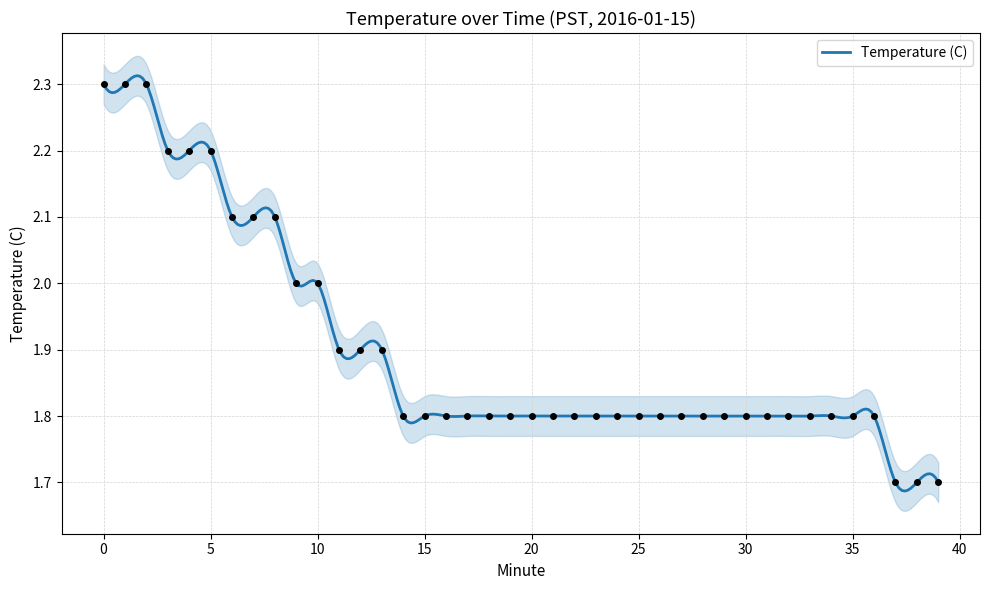

What is the change in value from 0 to 4?

-0.1